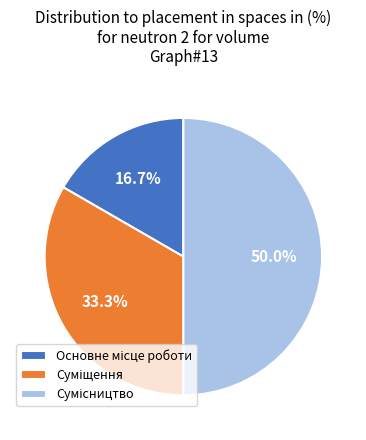

Count the number of slices in the pie.

3